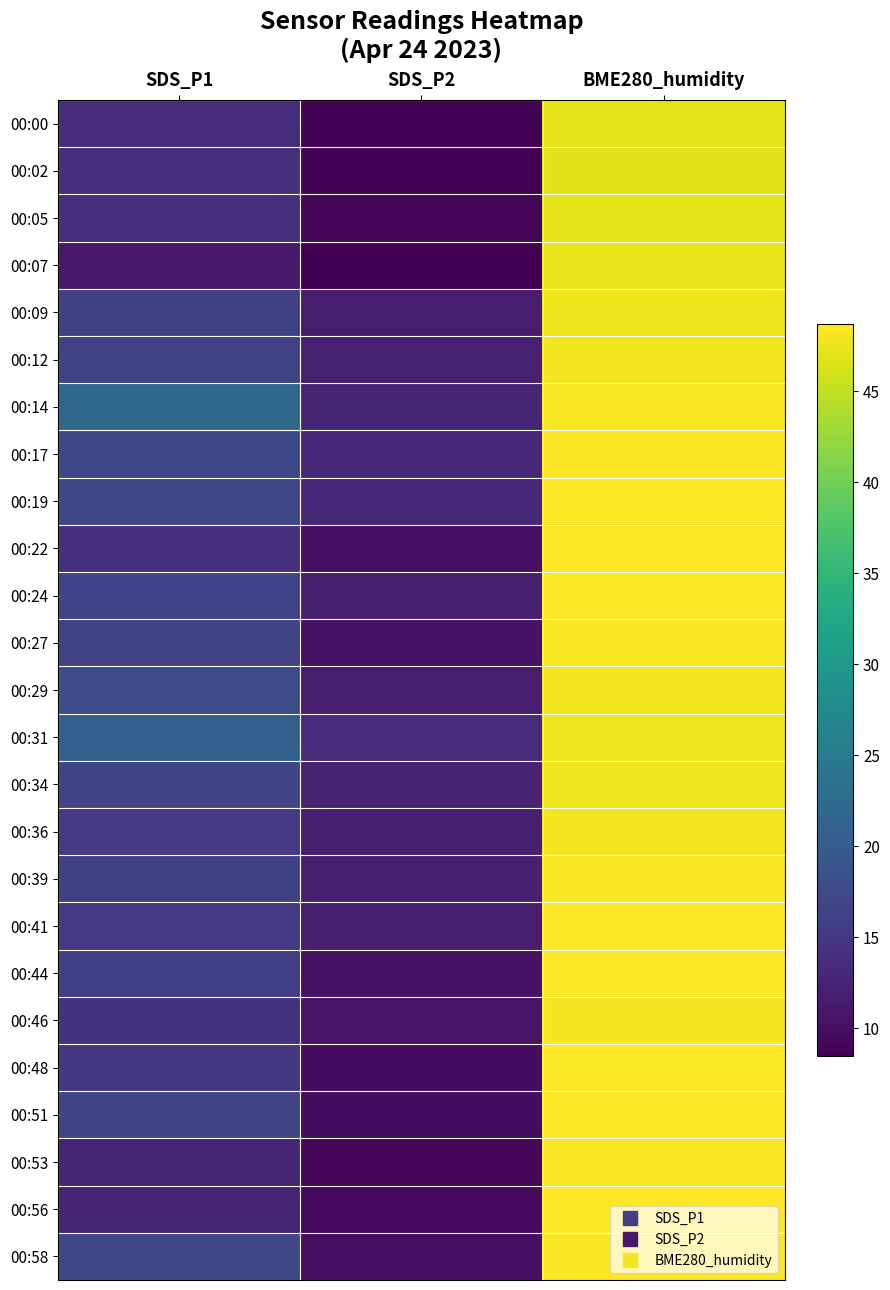

How many categories are shown in the chart?

3